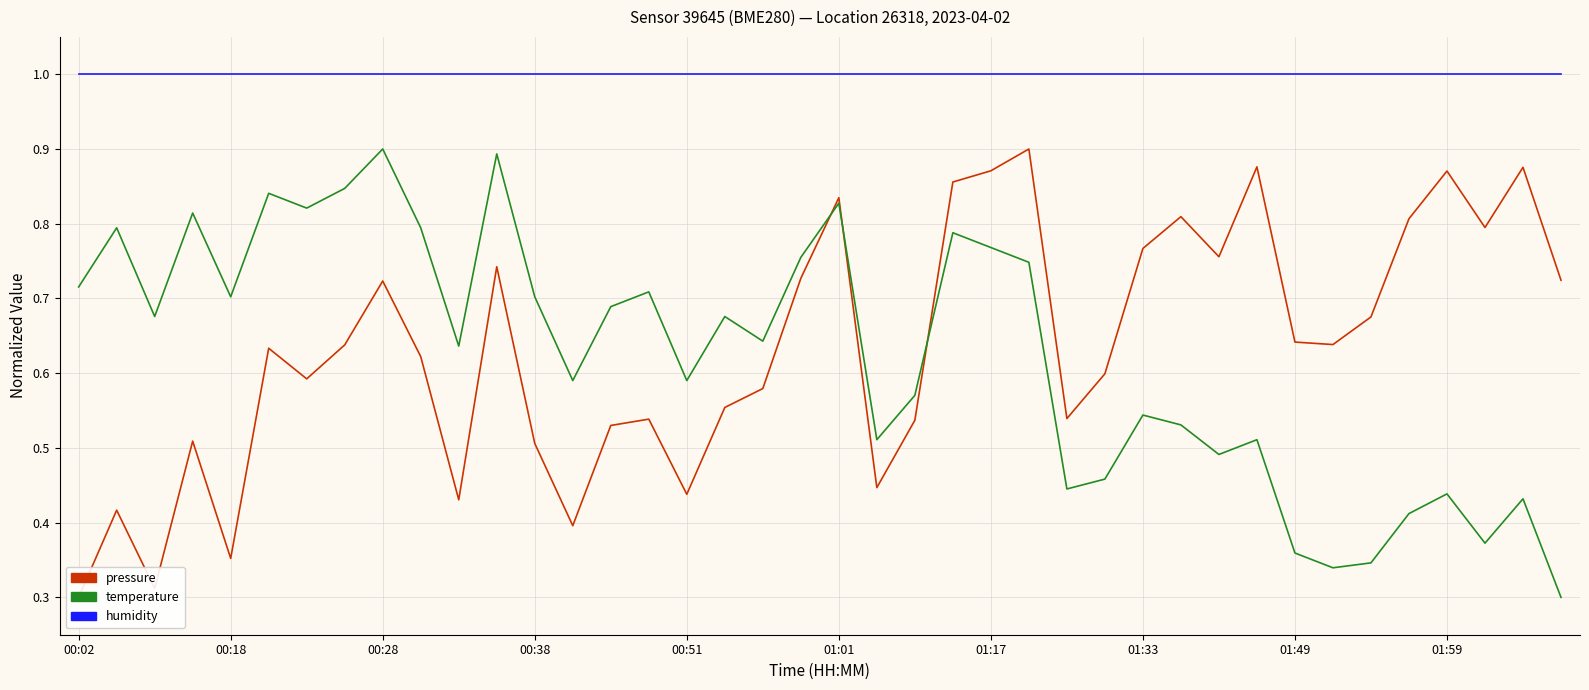

How many intersections are there between pressure and temperature?

3